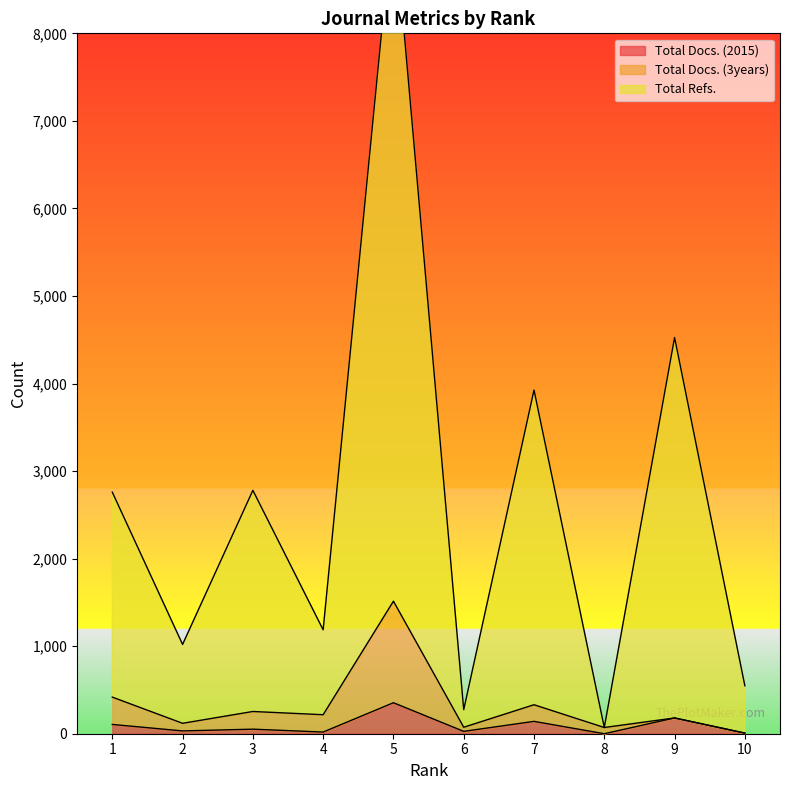

Does the chart display data point markers on the line(s)?

No